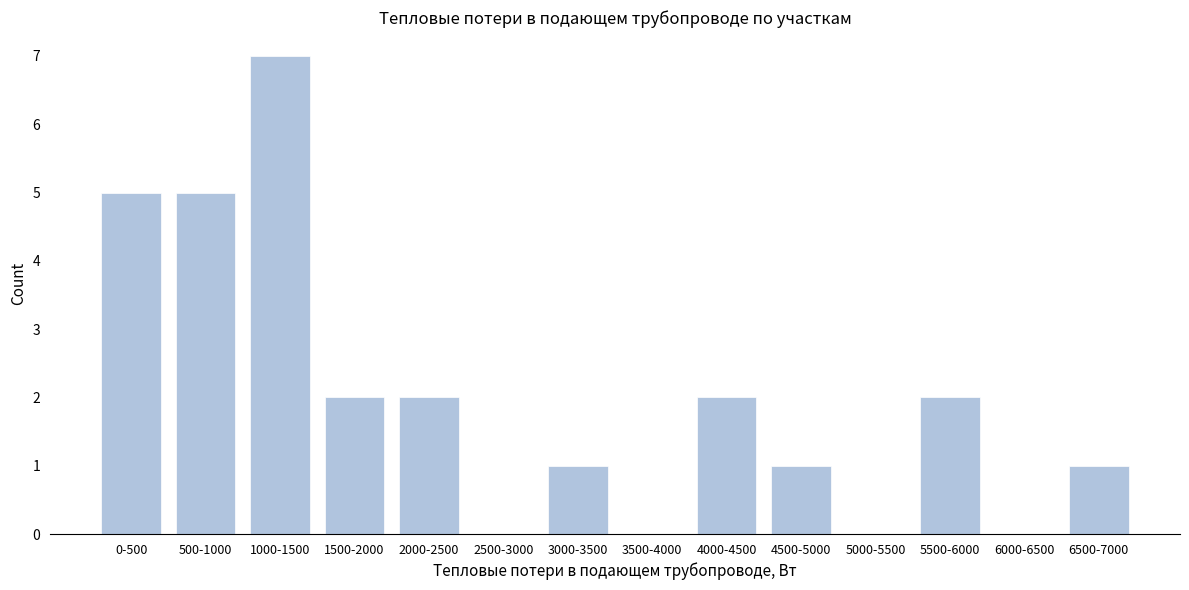

Reading left to right, transcribe all the data shown in this chart.

0-500=5	500-1000=5	1000-1500=7	1500-2000=2	2000-2500=2	2500-3000=0	3000-3500=1	3500-4000=0	4000-4500=2	4500-5000=1	5000-5500=0	5500-6000=2	6000-6500=0	6500-7000=1